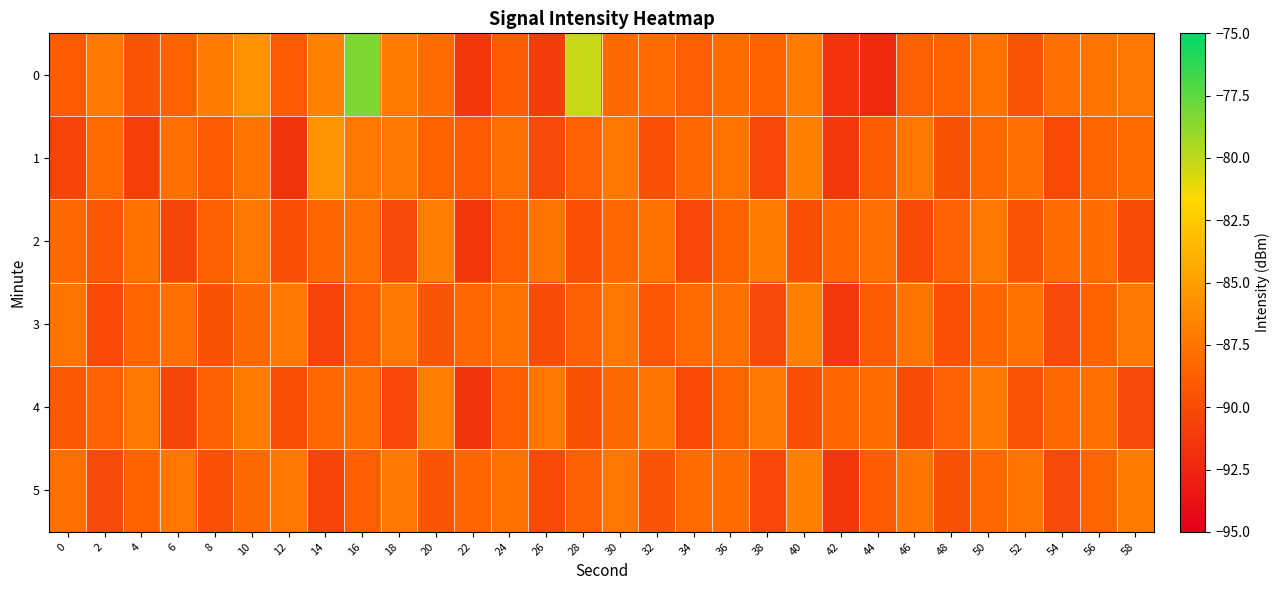

What is the spread (max minus min) of values at 38?

3.2